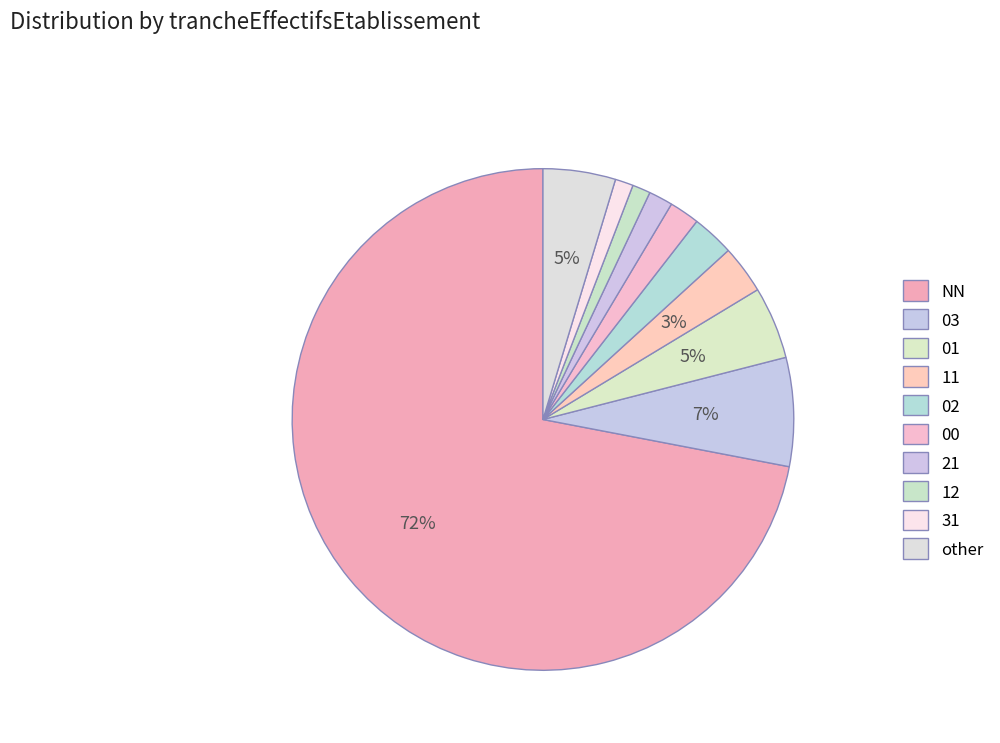

What is the change in value from 11 to 31?

-5